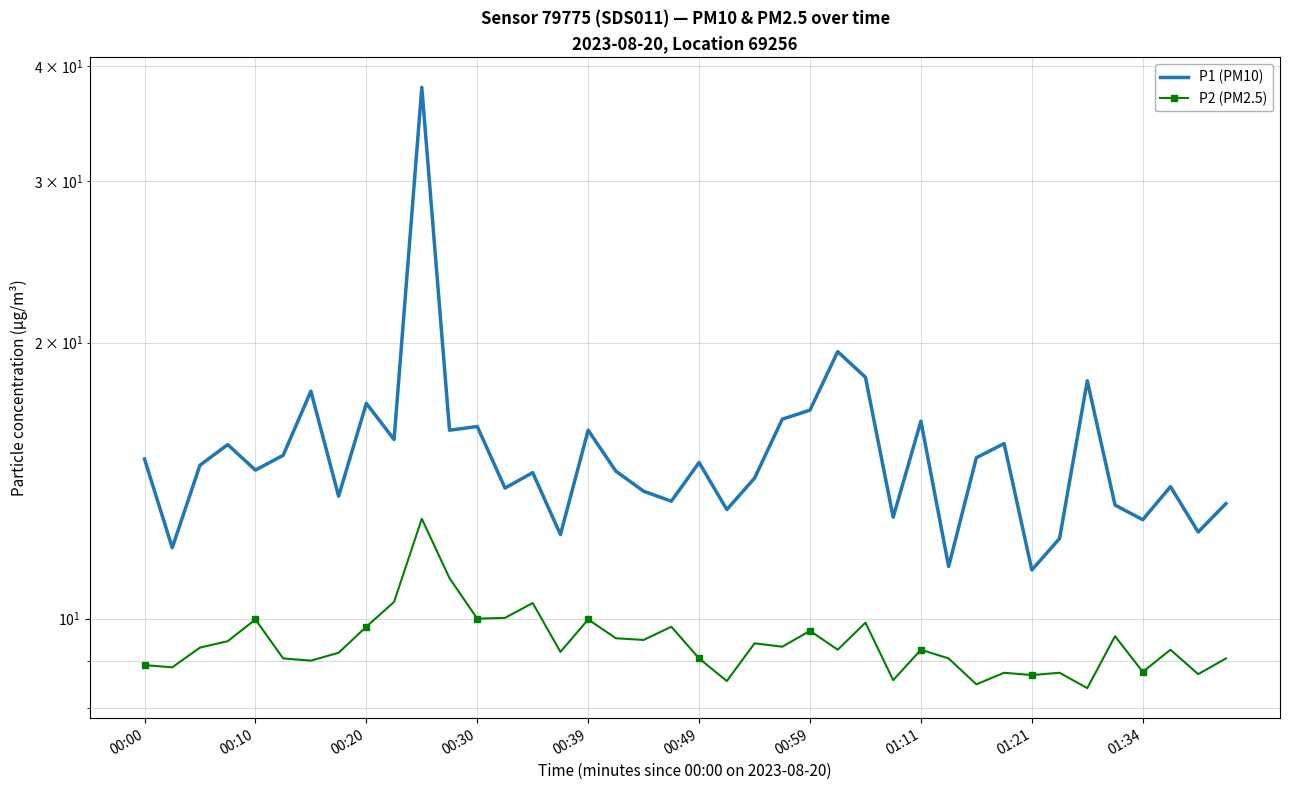

What is the difference between the second highest and minimum values in the P1 (PM10) series?

8.2